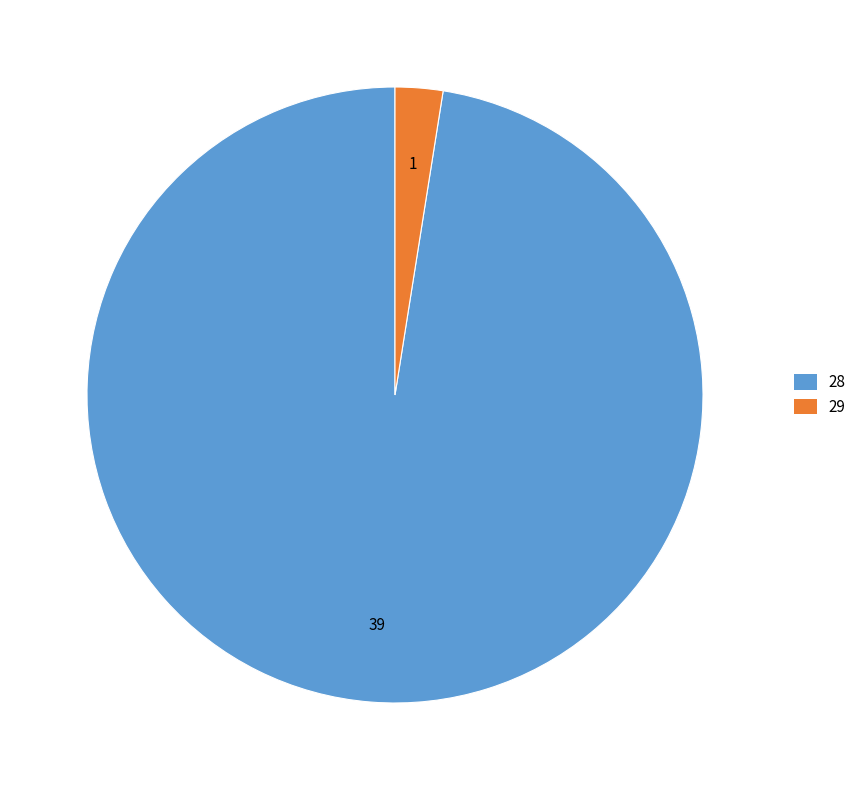

What is the largest slice in the pie chart?

28